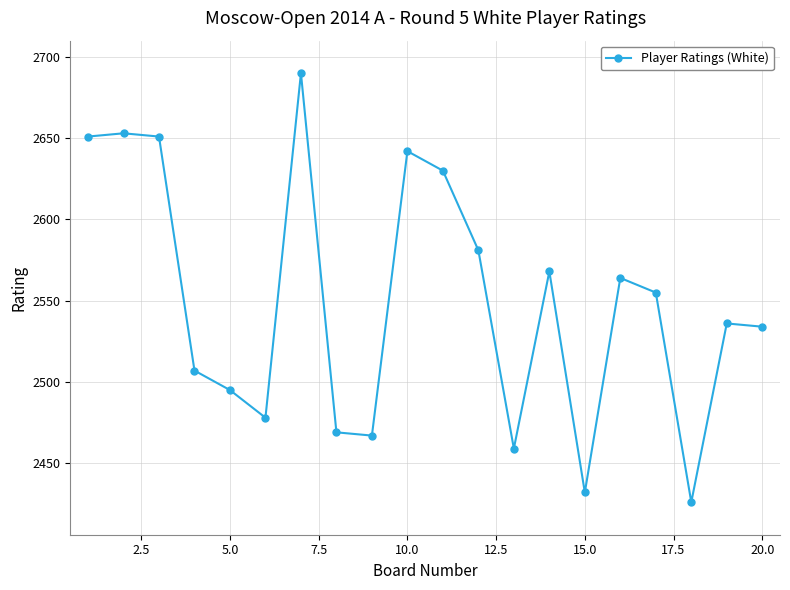

Count the number of data series in this chart.

1